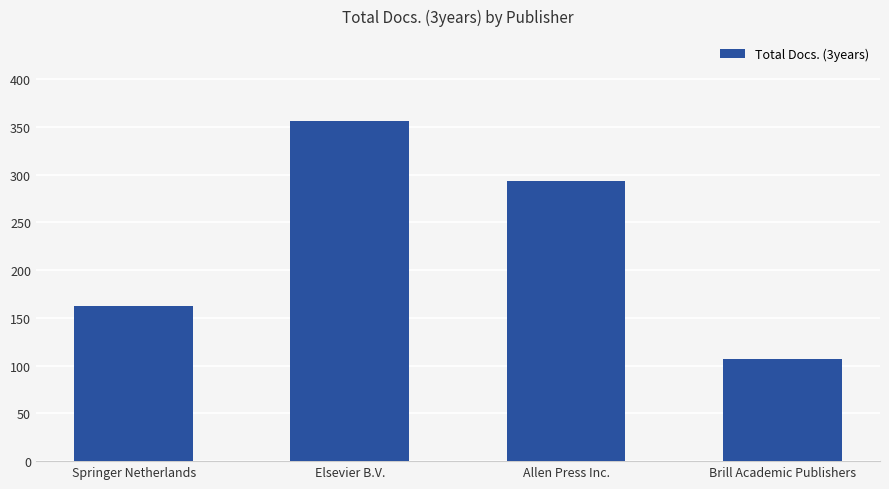

Are the bars horizontal?

No